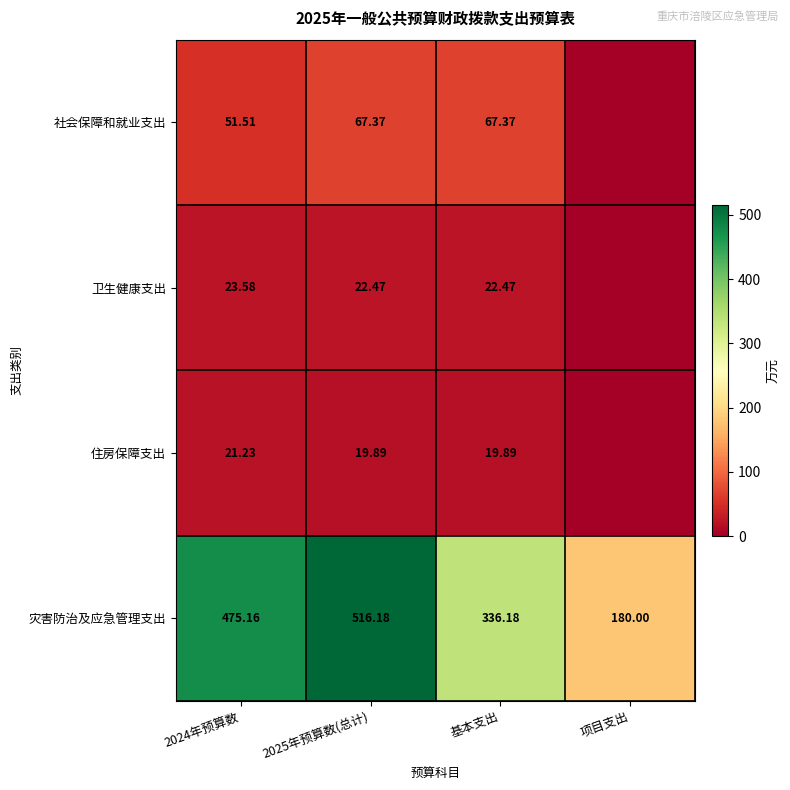

Rank the series at 2025年预算数(总计) from highest to lowest value.

灾害防治及应急管理支出, 社会保障和就业支出, 卫生健康支出, 住房保障支出